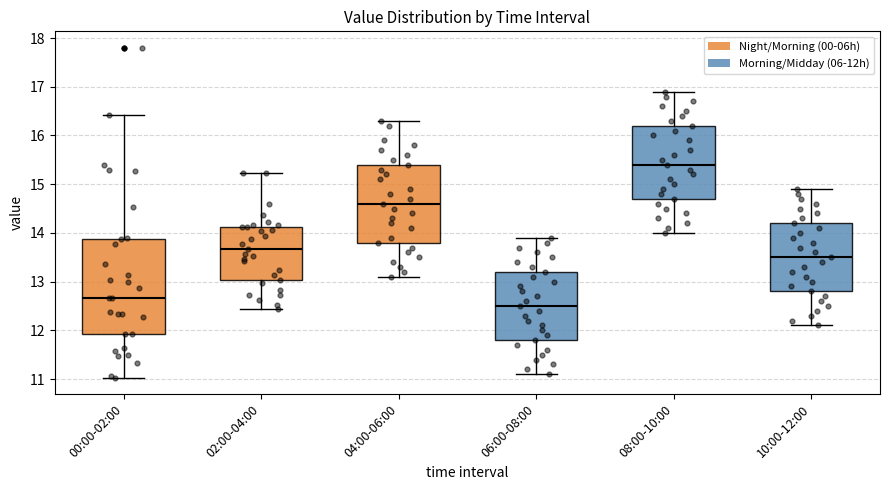

Reading left to right, read every box against the y-axis: the position of its median line, the range the box covers, and the ends of its whiskers. The values are not printed on the chart, so give them approximately, as read against the axis.

00:00-02:00: median 12.7, box 11.9 to 13.9, whiskers 11.0 to 16.4
02:00-04:00: median 13.7, box 13.0 to 14.1, whiskers 12.4 to 15.2
04:00-06:00: median 14.6, box 13.8 to 15.4, whiskers 13.1 to 16.3
06:00-08:00: median 12.5, box 11.8 to 13.2, whiskers 11.1 to 13.9
08:00-10:00: median 15.4, box 14.7 to 16.2, whiskers 14.0 to 16.9
10:00-12:00: median 13.5, box 12.8 to 14.2, whiskers 12.1 to 14.9